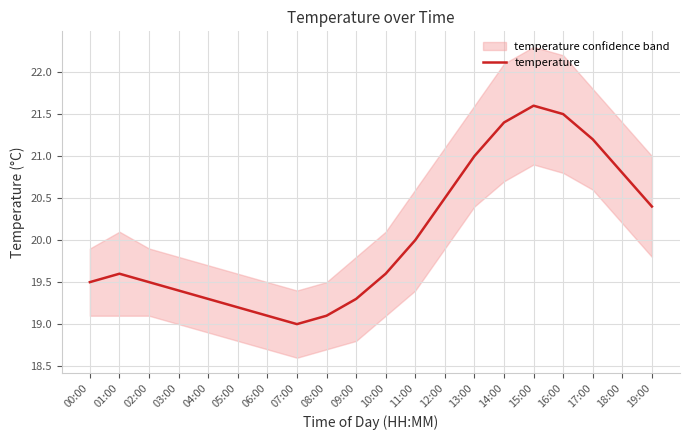

What is the sum of the values at 07:00 and 17:00?

40.2